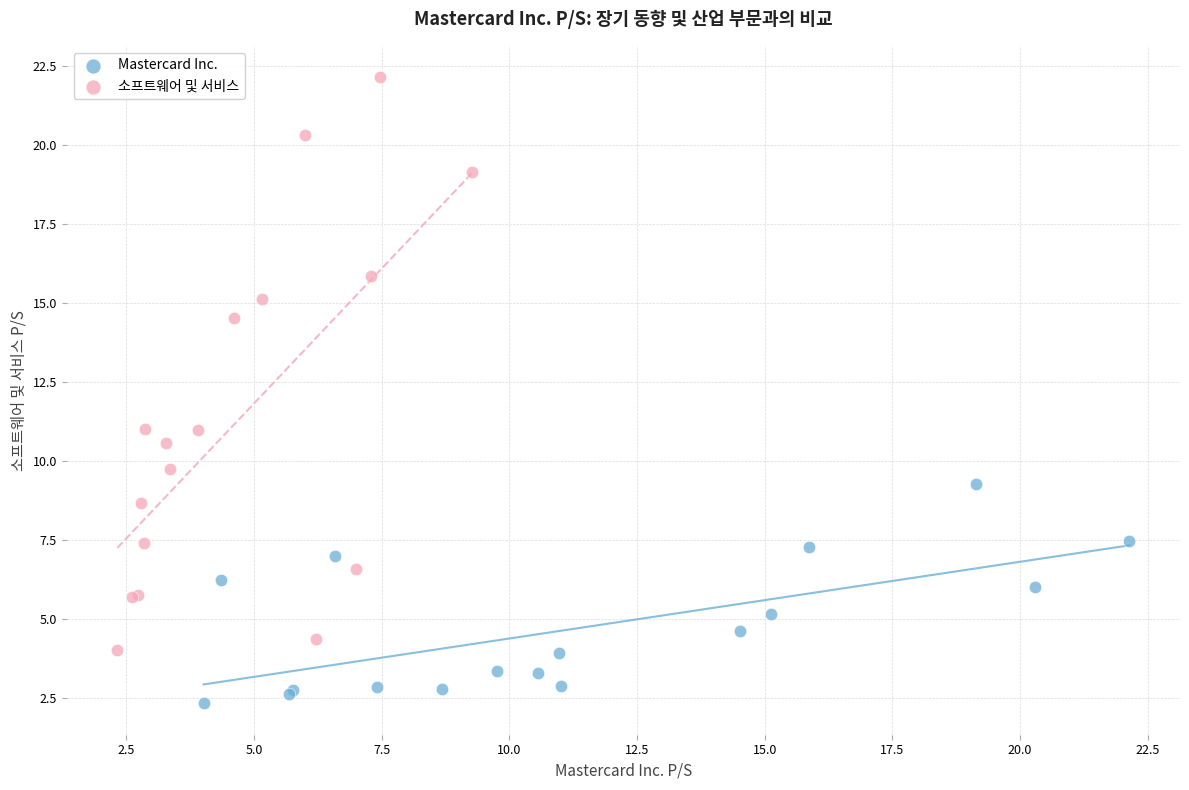

Which series reaches the minimum Y coordinate?

Mastercard Inc.